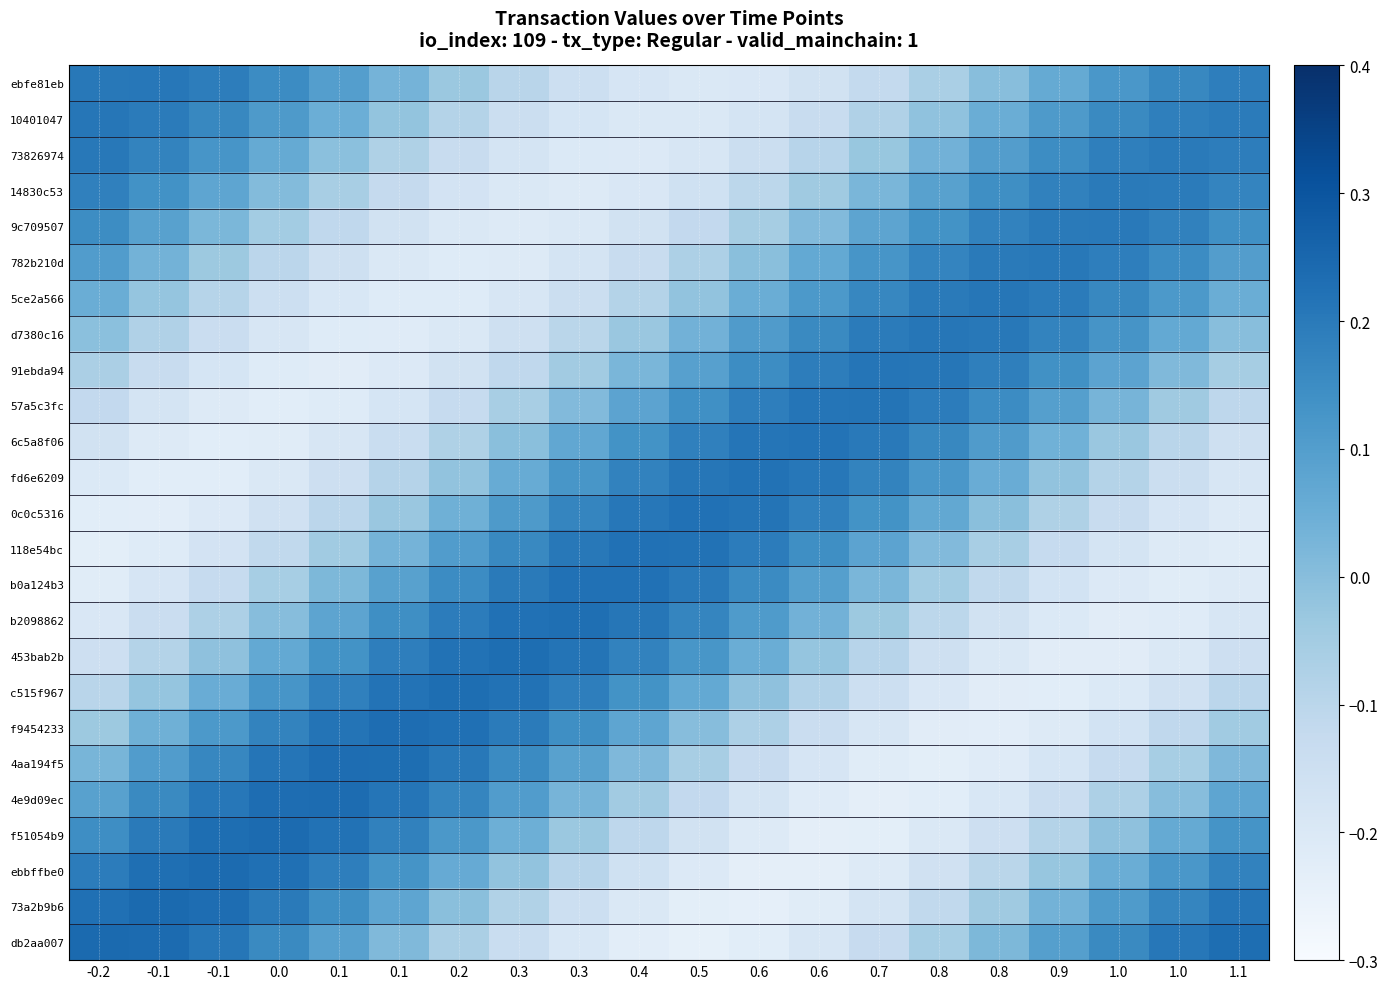

Between 0.8 and -0.1, which is larger?

-0.1